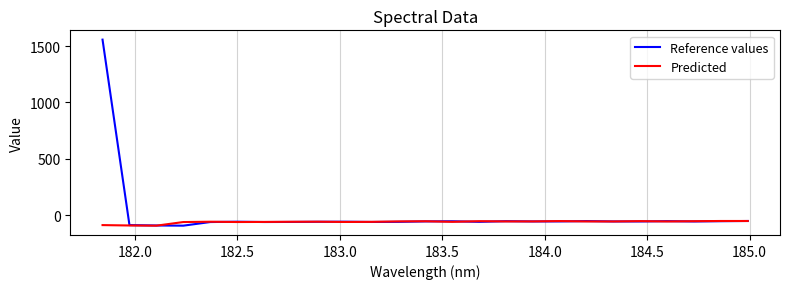

Does the chart have visible grid lines?

Yes